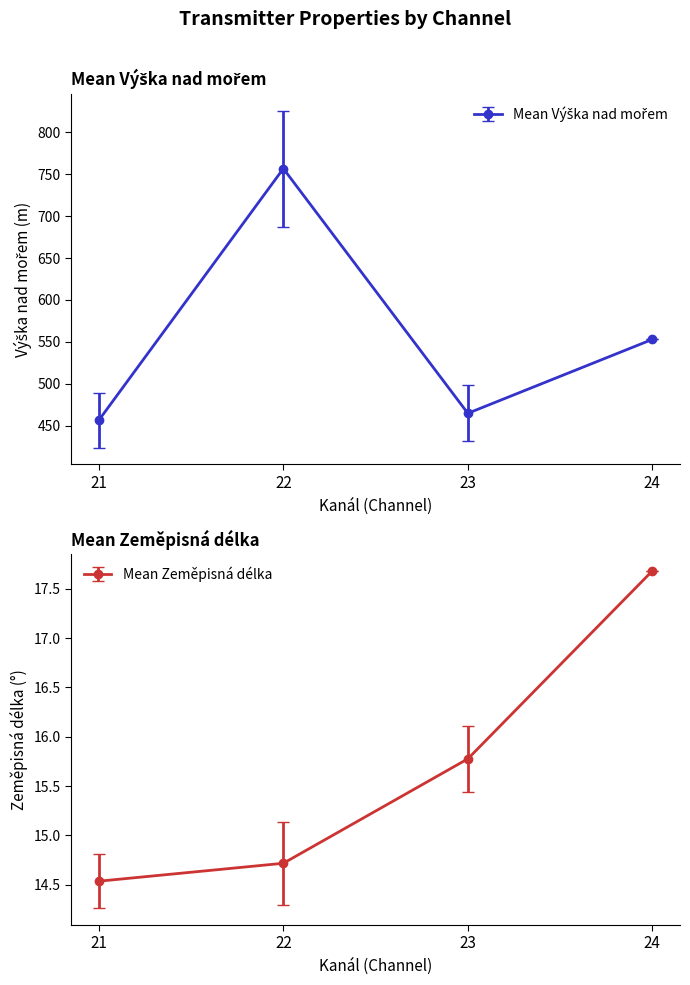

At which label does Mean Výška nad mořem first exceed 459?

22